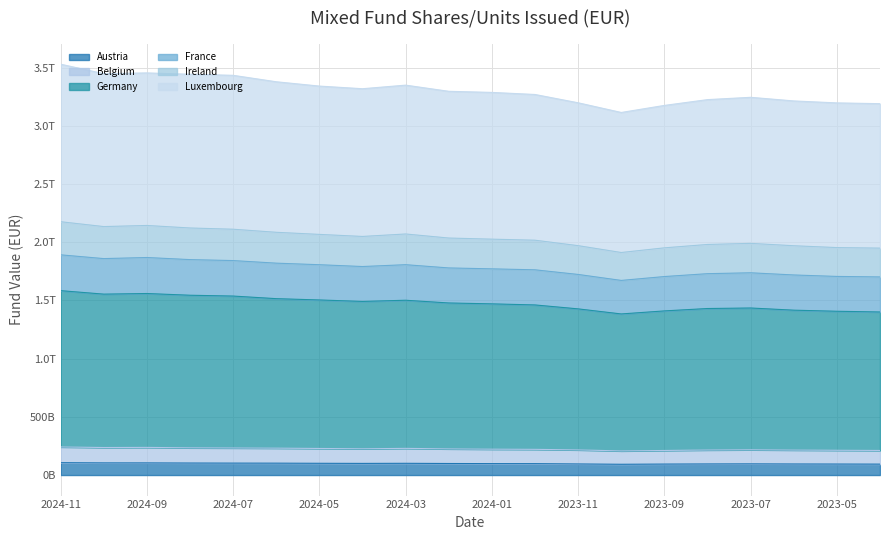

The value of Ireland at 2023-08 is 4338597829781. True or false?

False